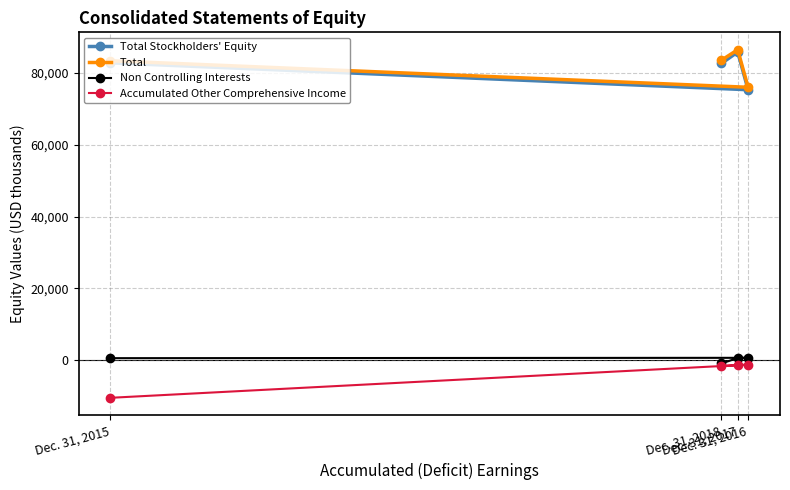

How many lines are shown in the chart?

4